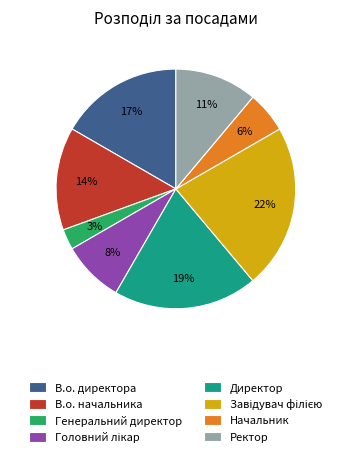

To the nearest percent, what is the difference between the largest and smallest slice percentages?

19%